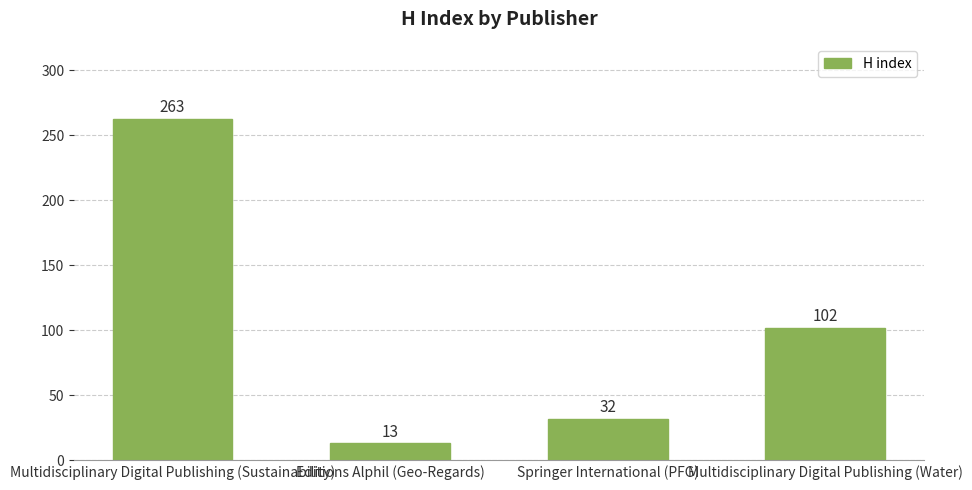

Between Multidisciplinary Digital Publishing (Sustainability) and Multidisciplinary Digital Publishing (Water), which is larger?

Multidisciplinary Digital Publishing (Sustainability)